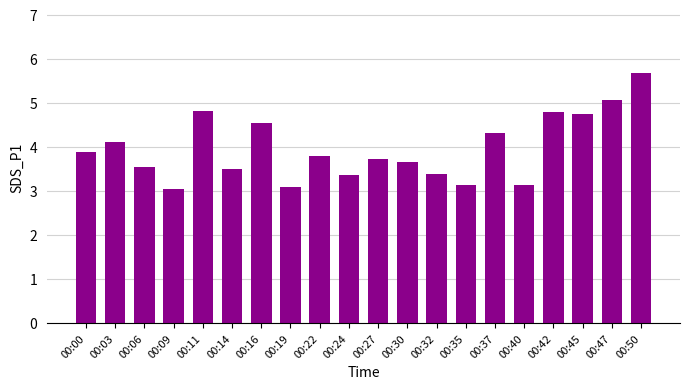

True or false: the data shows 6.5 at 00:22.

False